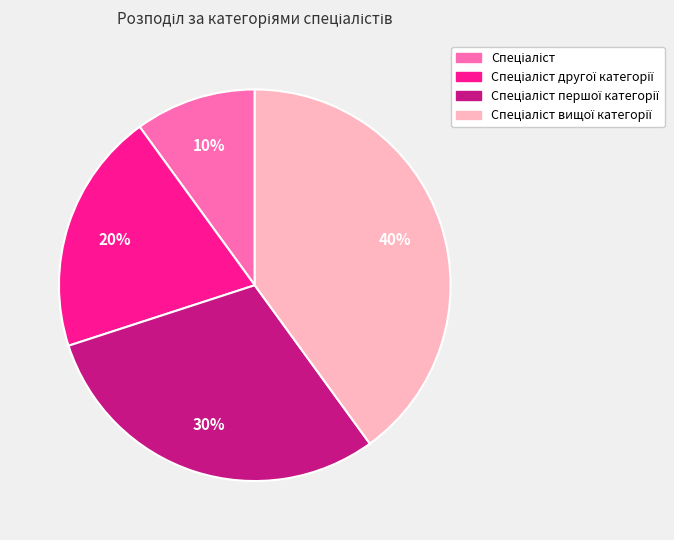

To the nearest percent, what is the difference between the largest and smallest slice percentages?

30%